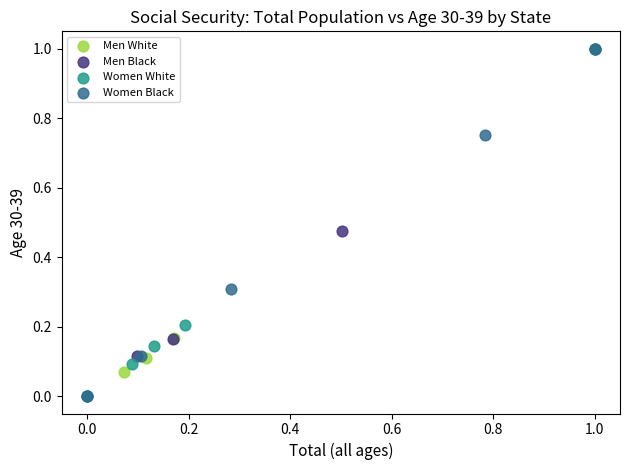

Which series has the largest Y range (max minus min)?

Men White